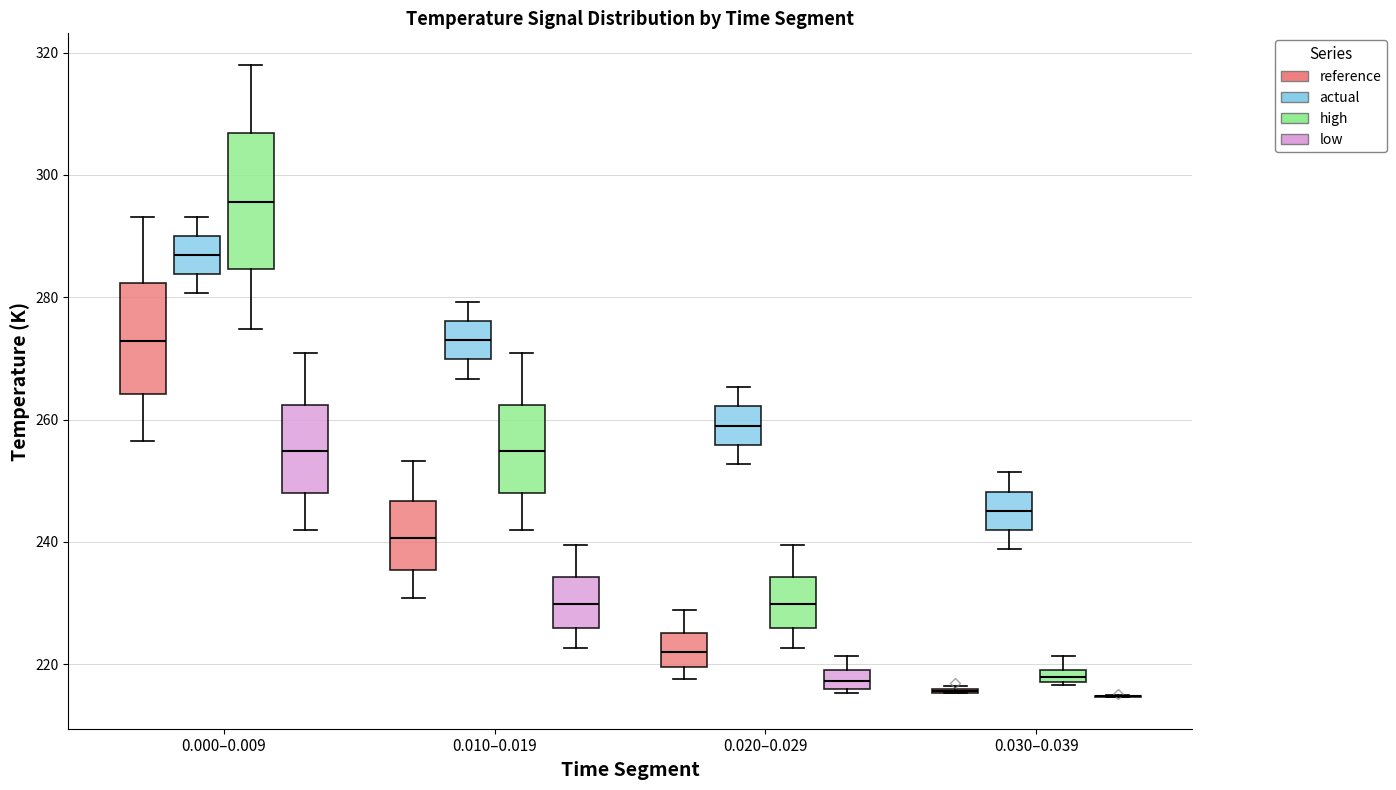

Where is the upper edge of the box for 0.020–0.029 (high) on the y-axis? The values are not printed on the chart, so give them approximately, as read against the axis.

234